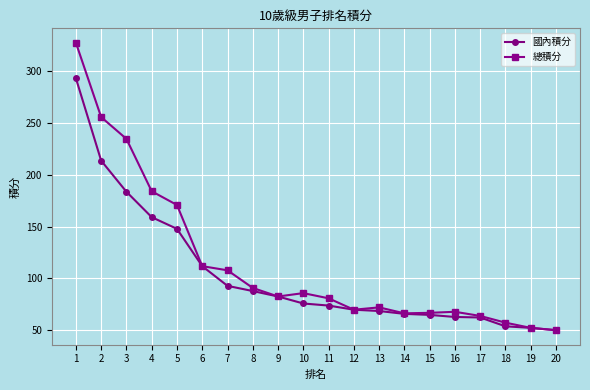

The value of 國內積分 at 7 is 92.8. True or false?

True